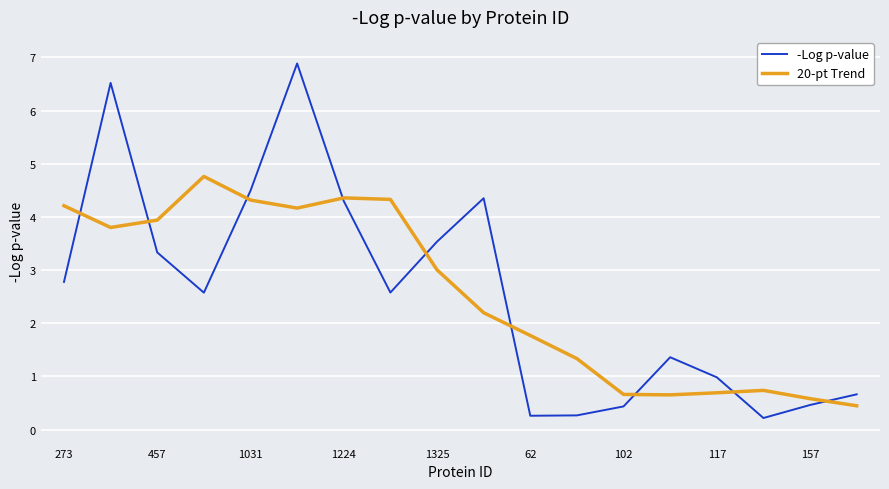

What is the difference between the second highest and minimum values in the -Log p-value series?

6.3